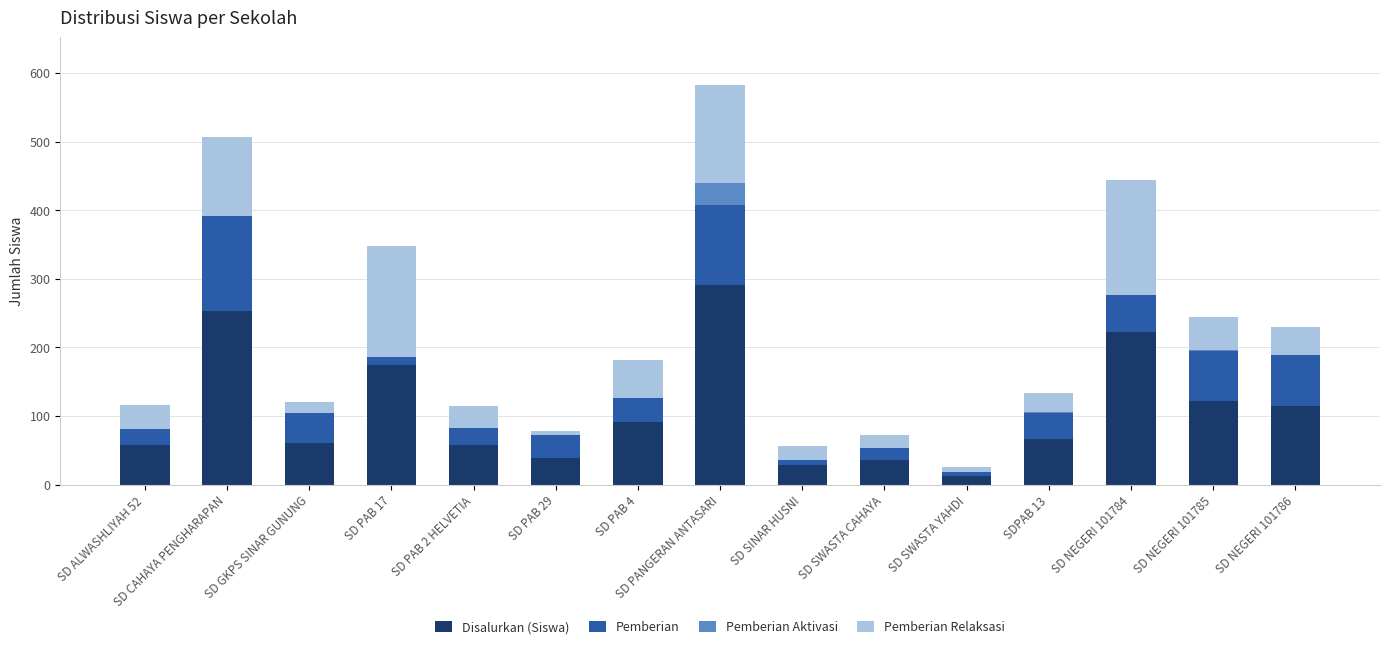

Does the chart contain stacked bars?

Yes